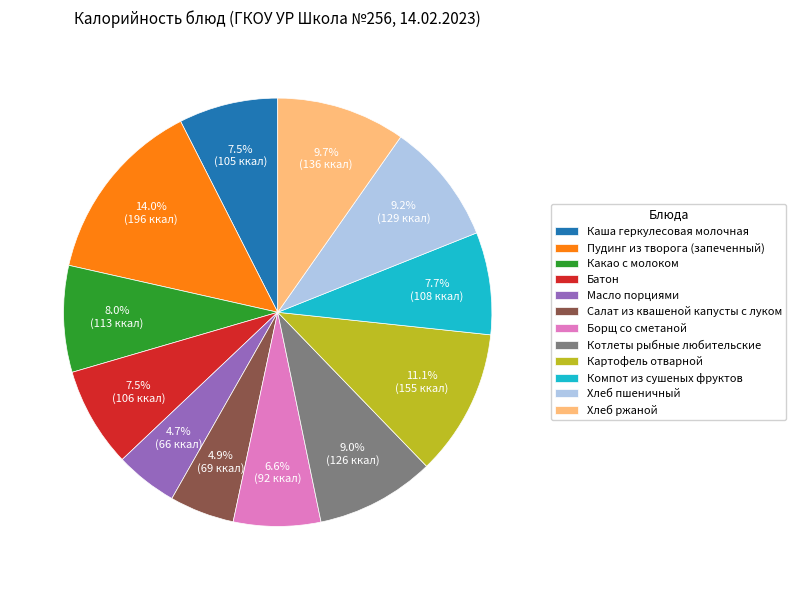

What percentage is NOT represented by Компот из сушеных фруктов?

92.3%